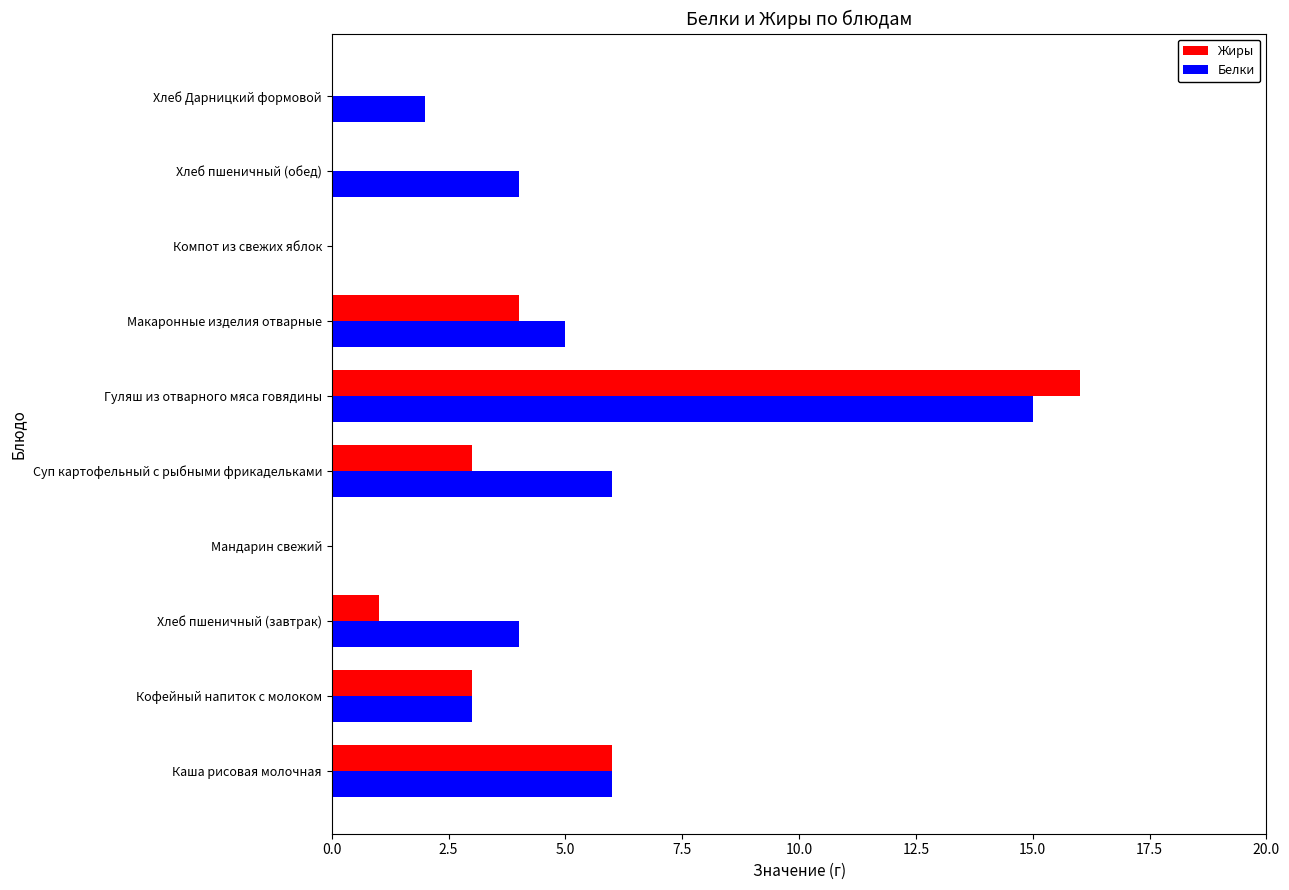

Which series has the largest total across all categories?

Белки